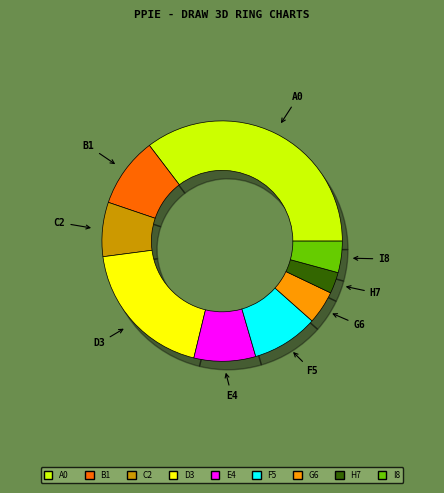

Is there a majority slice in this chart?

No